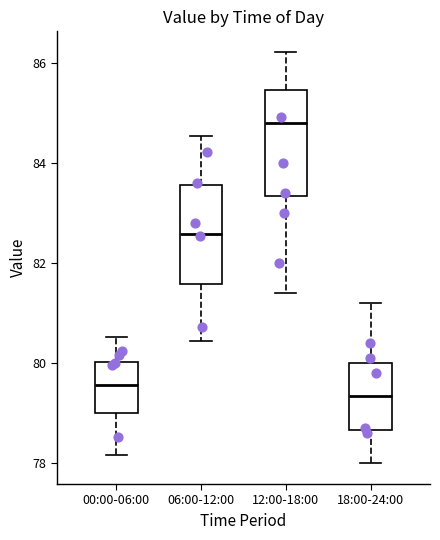

Reading left to right, read every box against the y-axis: the position of its median line, the range the box covers, and the ends of its whiskers. The values are not printed on the chart, so give them approximately, as read against the axis.

00:00-06:00: median 79.6, box 79.0 to 80.0, whiskers 78.2 to 80.6
06:00-12:00: median 82.6, box 81.6 to 83.6, whiskers 80.4 to 84.6
12:00-18:00: median 84.8, box 83.4 to 85.4, whiskers 81.4 to 86.2
18:00-24:00: median 79.4, box 78.6 to 80.0, whiskers 78.0 to 81.2